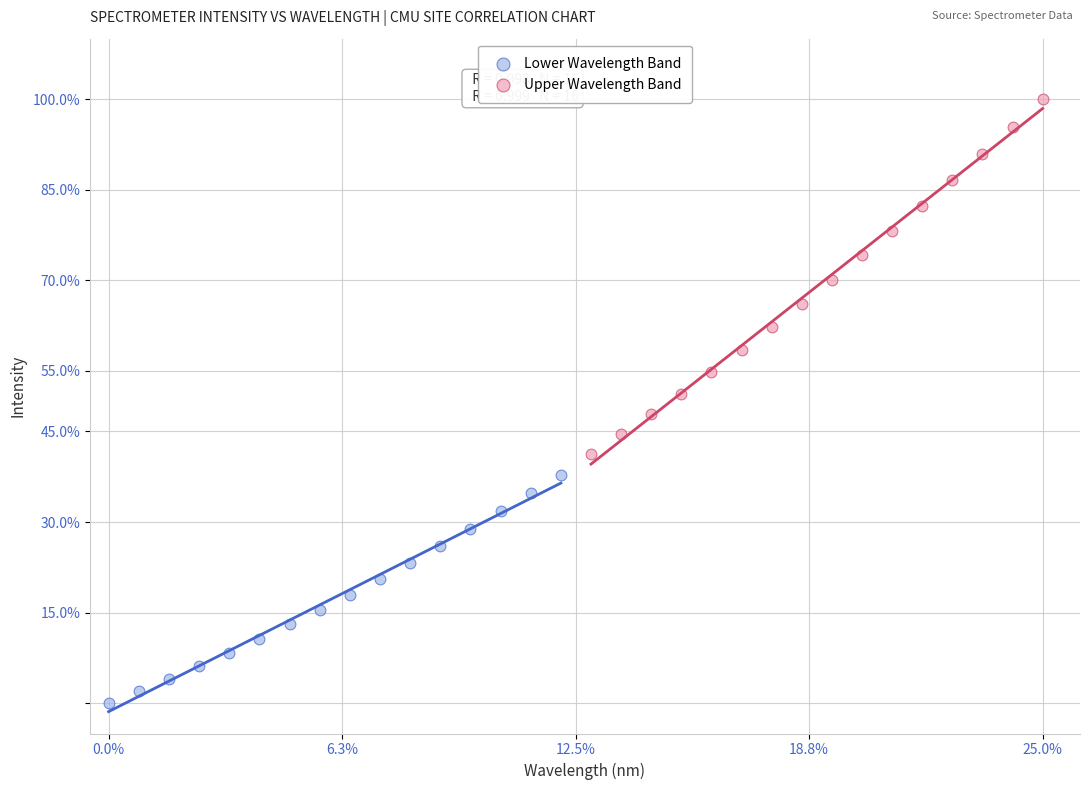

Which series has the largest Y range (max minus min)?

Upper Wavelength Band